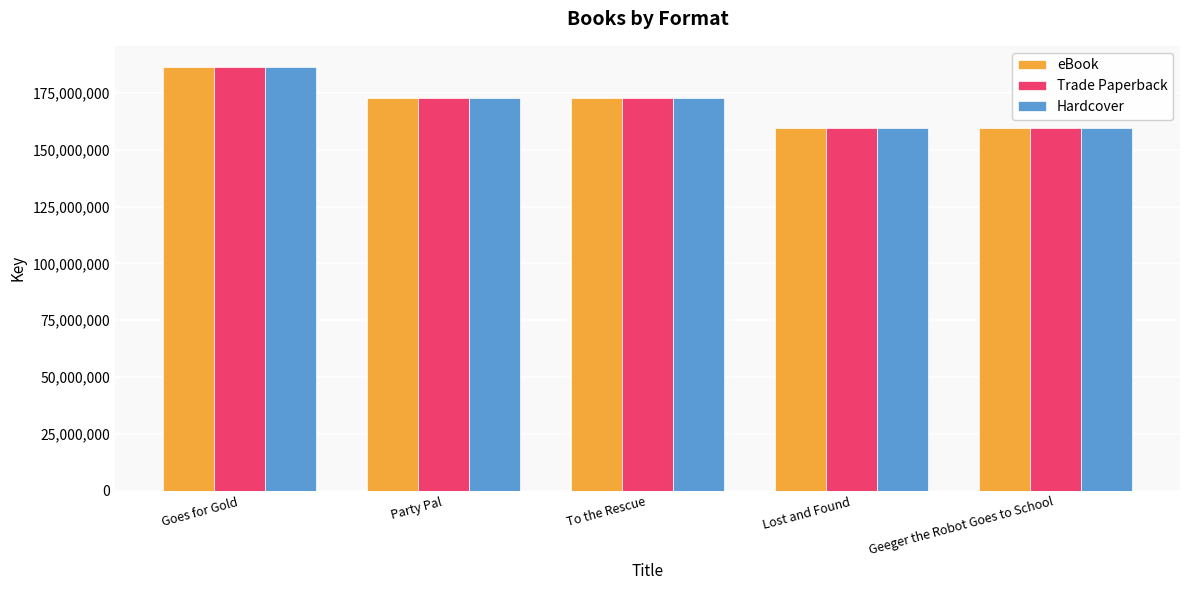

What is the minimum value for Hardcover?

159351030